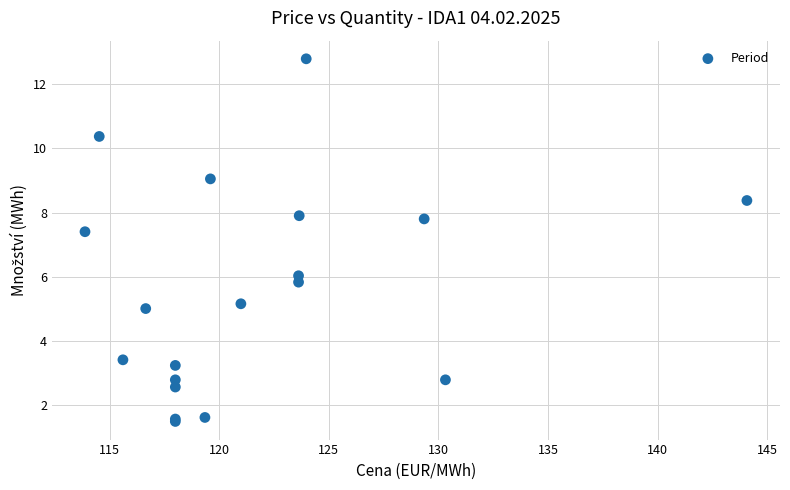

What Y value in the scatter plot is closest to 7?

7.4